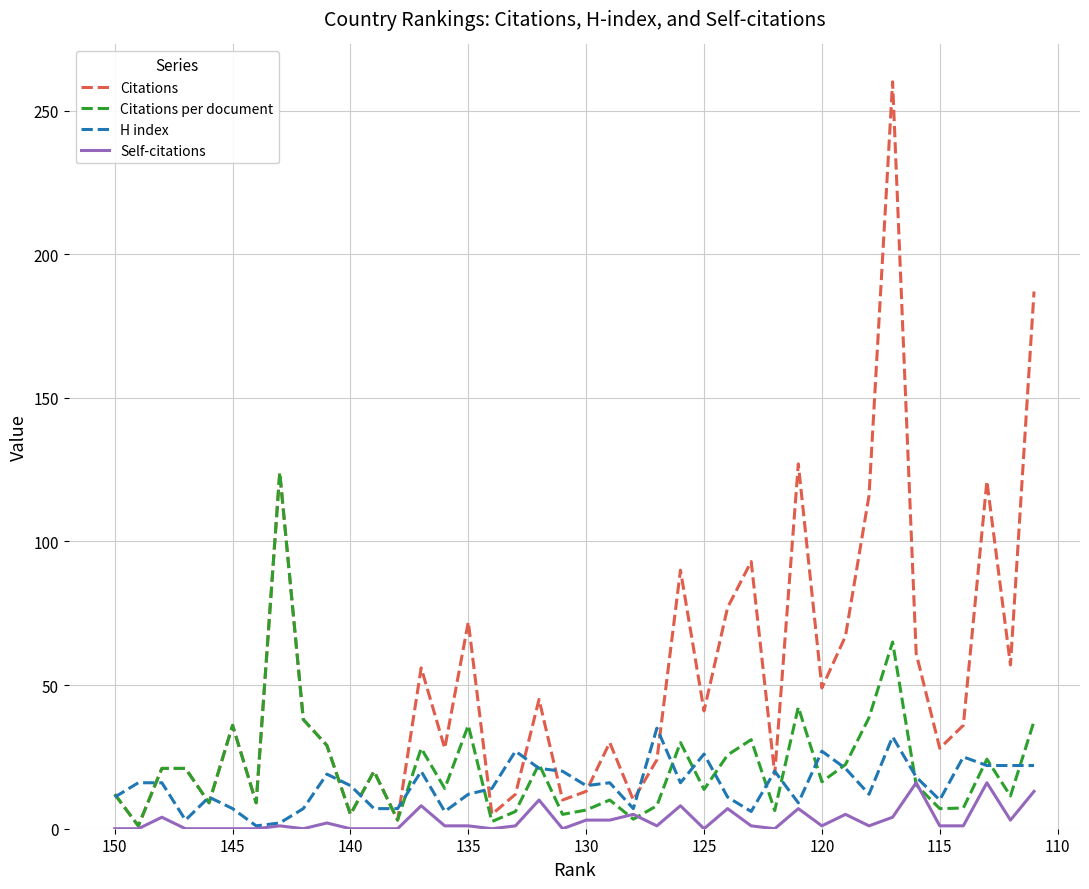

How many interior local valleys does the Citations series have?

14